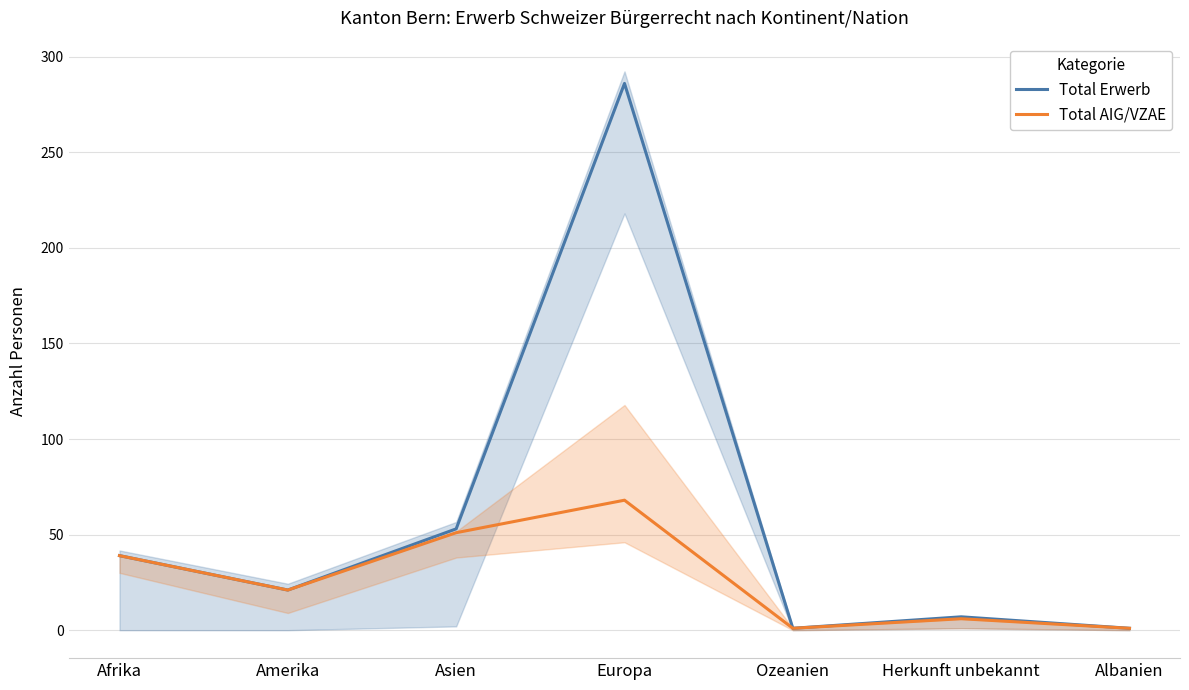

At which label does Total Erwerb first exceed 21?

Afrika